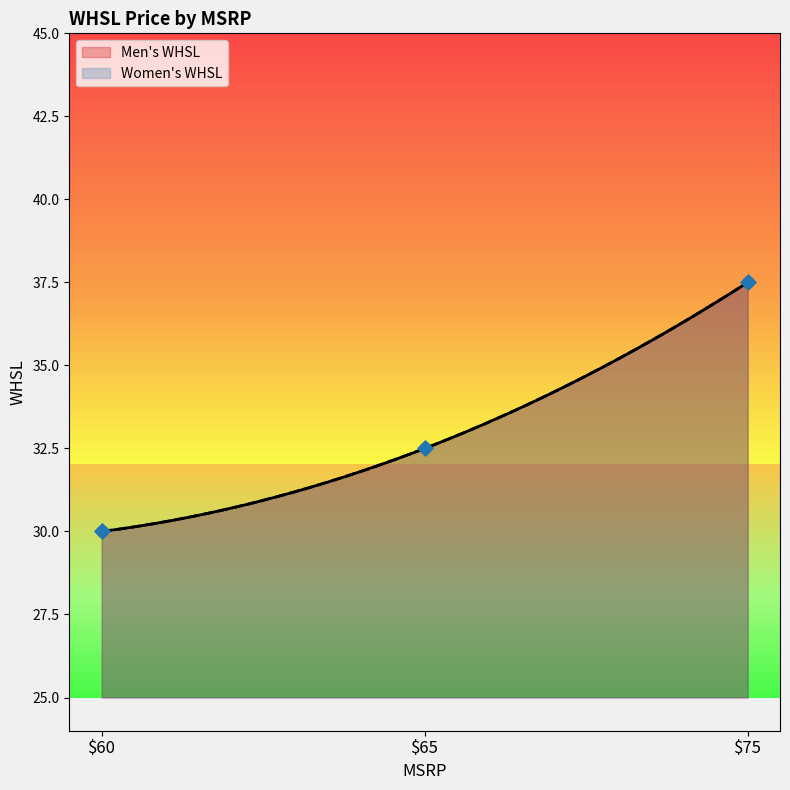

Which series has the largest Y range (max minus min)?

Men's WHSL